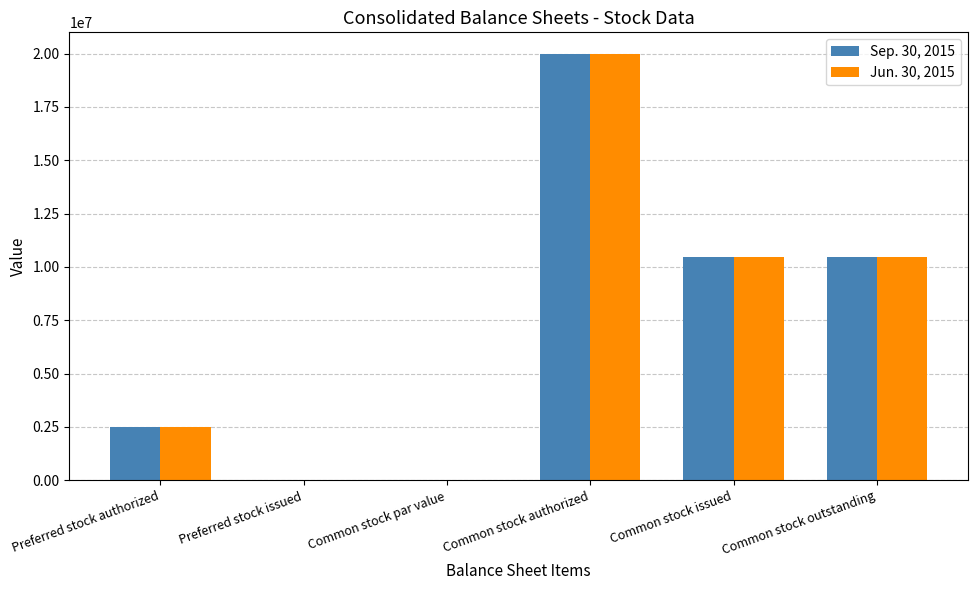

Are the bars horizontal?

No